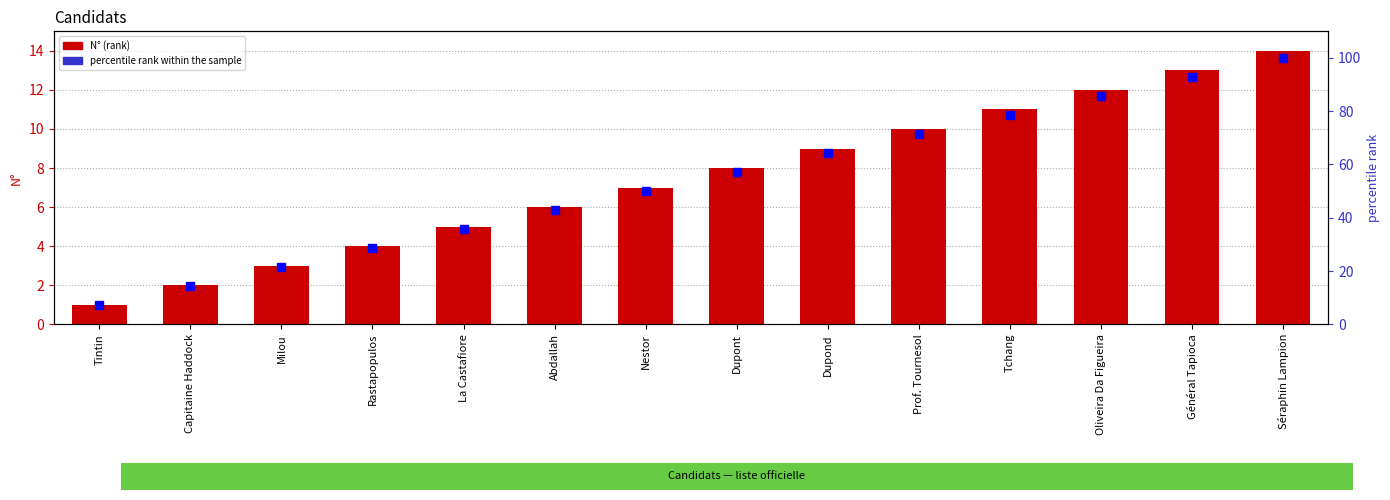

At which label does percentile rank within the sample reach its minimum?

Tintin